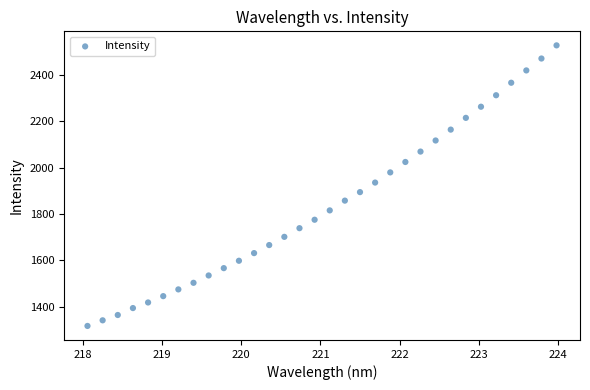

What is the range of Y values (max minus min)?

1211.7